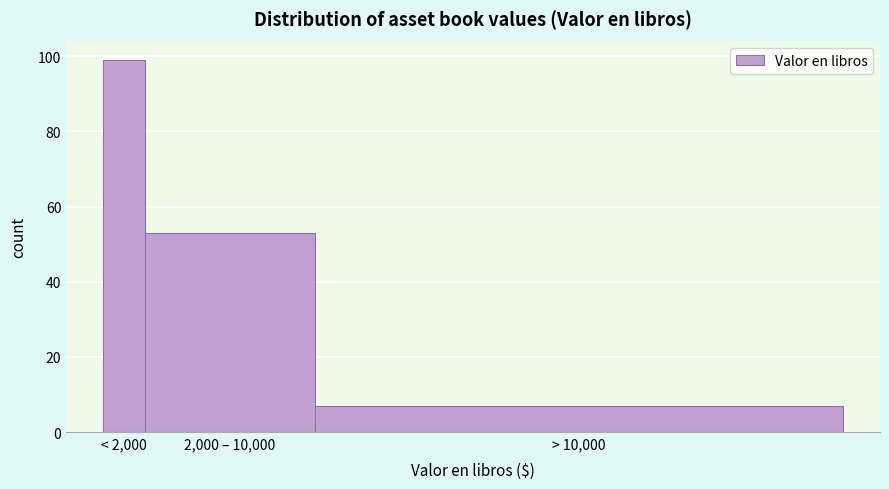

Reading left to right, extract all data points from this chart.

99	53	7